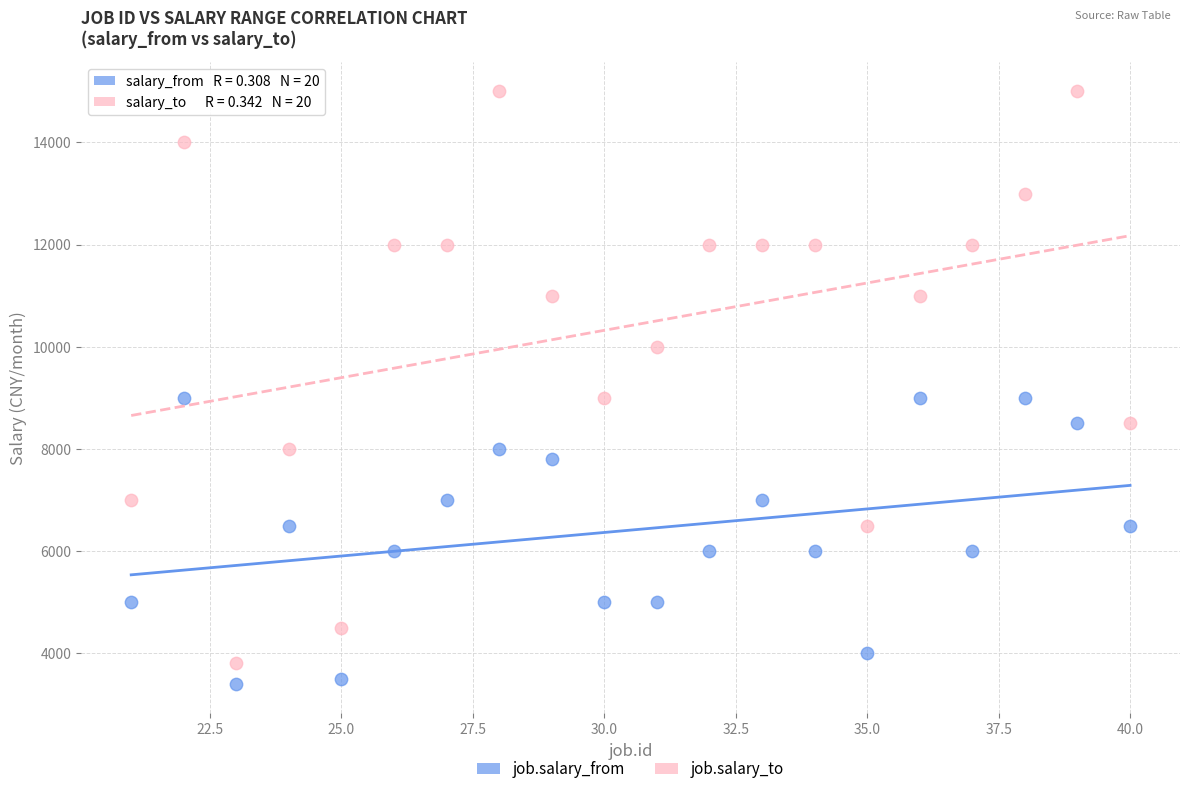

Which series contains the lowest Y value?

job.salary_from